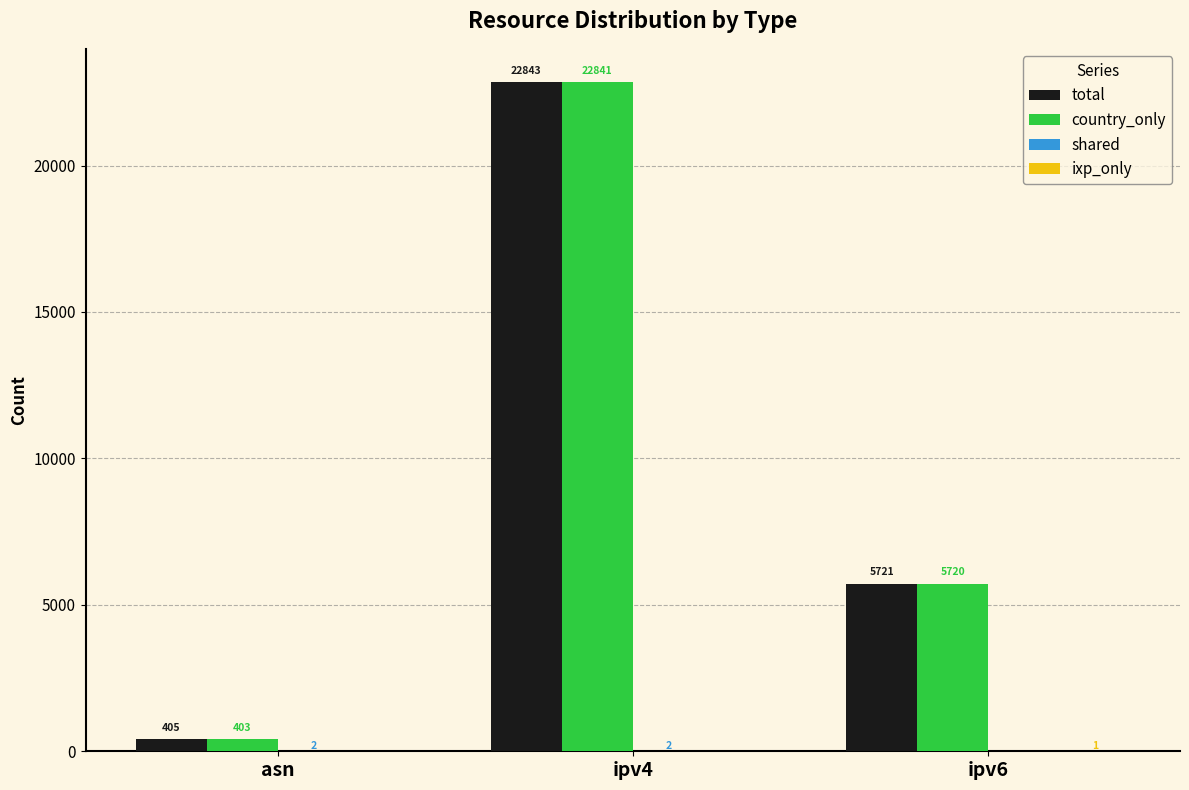

Is it true that country_only equals 5720 at ipv6?

True